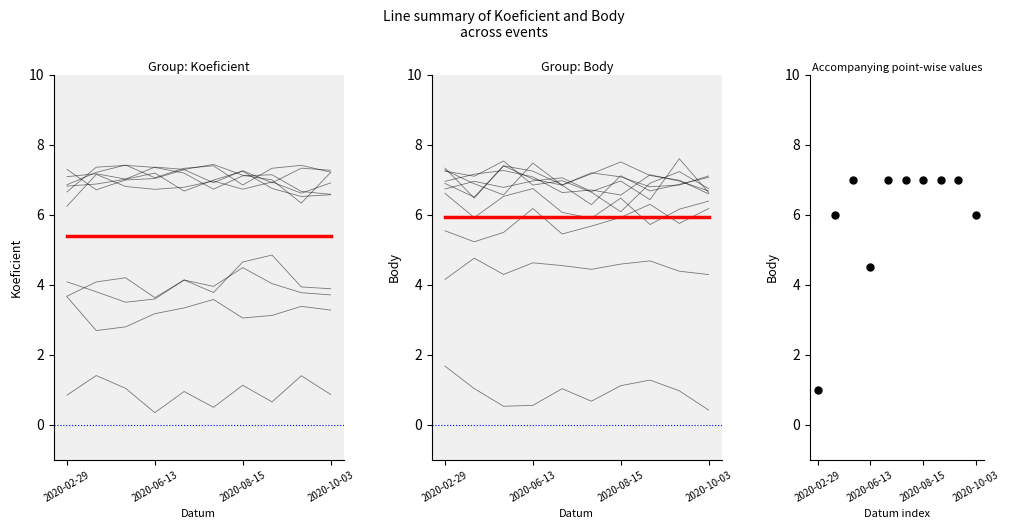

Which series has the largest total across all categories?

Body mean